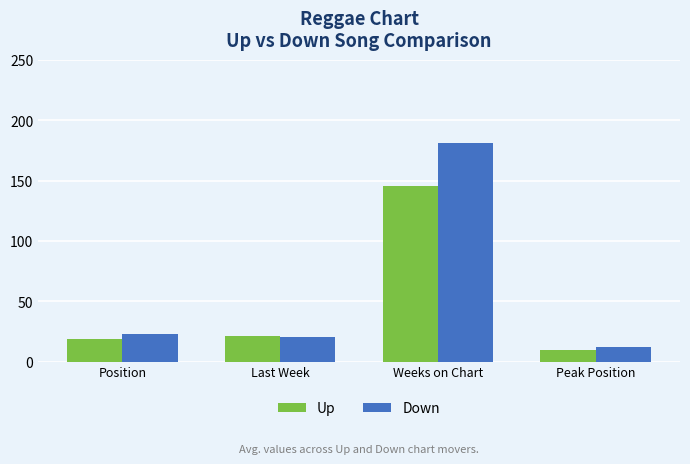

Reading left to right, what are all the values shown in this chart?

Up: 19.0	21.5	145.1	9.4
Down: 23.2	20.5	181.3	12.4